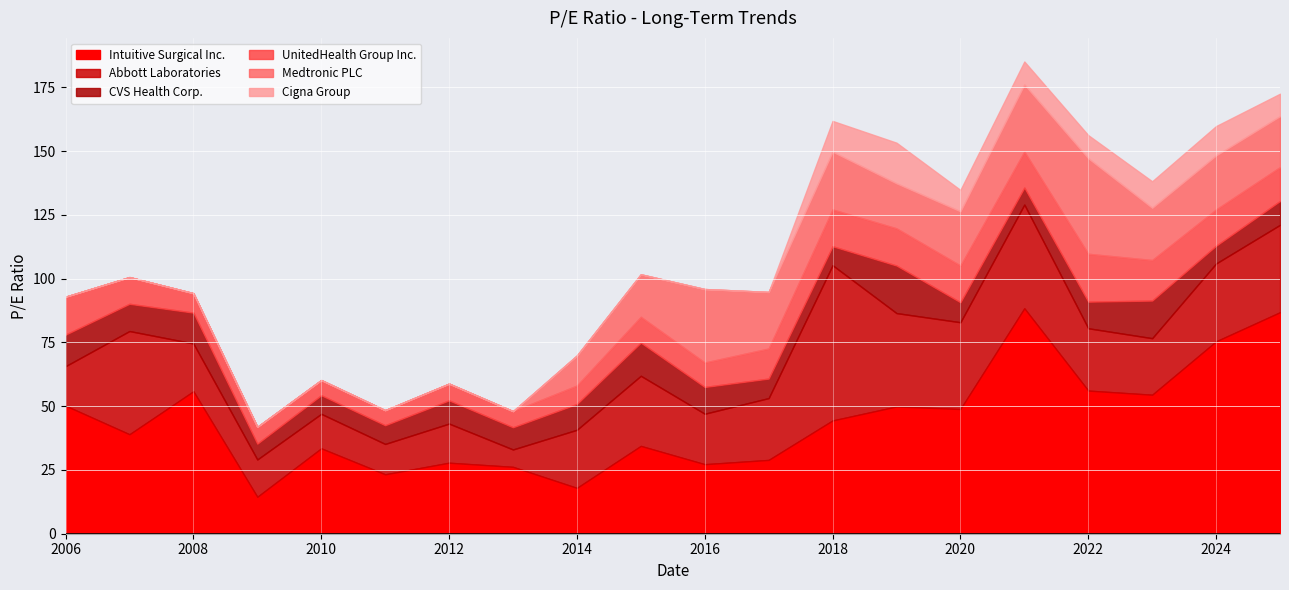

Where does the UnitedHealth Group Inc. series first go above 11?

2006-03-15